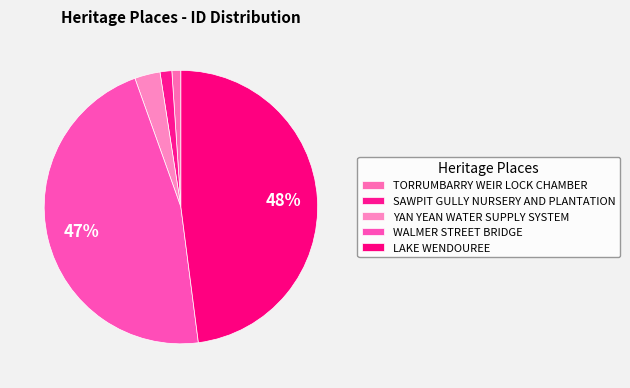

Count the number of slices in the pie.

5